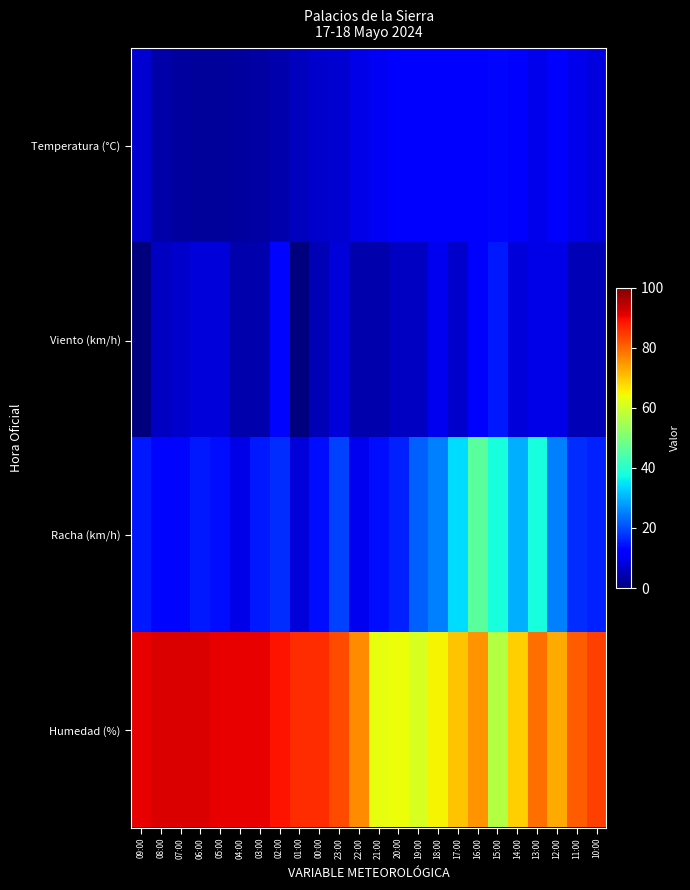

How many distinct data groups are displayed?

4